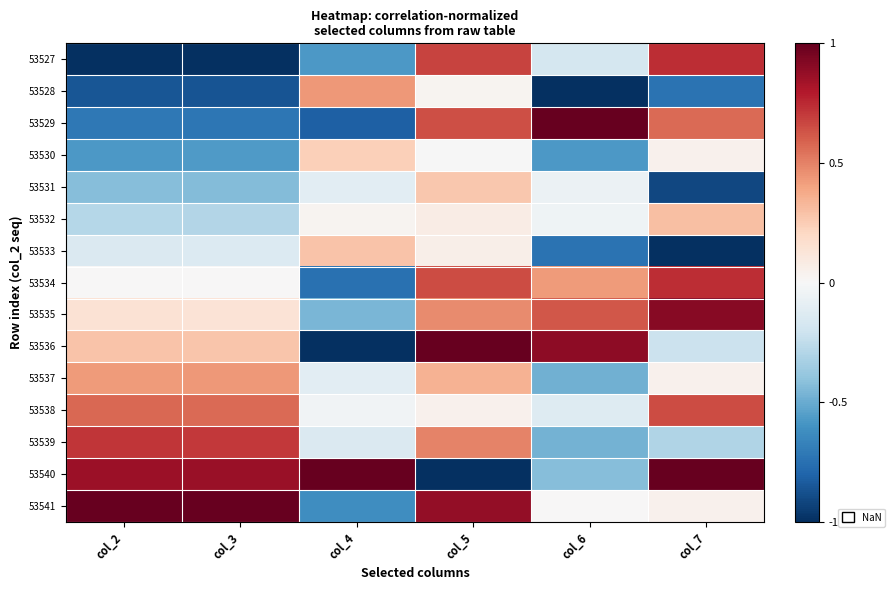

Reading left to right, transcribe all the data shown in this chart.

53527: col_2=-1.0	col_3=-1.0	col_4=-0.6	col_5=0.7	col_6=-0.2	col_7=0.7
53528: col_2=-0.9	col_3=-0.9	col_4=0.4	col_5=0.0	col_6=-1.0	col_7=-0.7
53529: col_2=-0.7	col_3=-0.7	col_4=-0.8	col_5=0.6	col_6=1.0	col_7=0.6
53530: col_2=-0.6	col_3=-0.6	col_4=0.2	col_5=-0.0	col_6=-0.6	col_7=0.0
53531: col_2=-0.4	col_3=-0.4	col_4=-0.1	col_5=0.3	col_6=-0.1	col_7=-0.9
53532: col_2=-0.3	col_3=-0.3	col_4=0.0	col_5=0.1	col_6=-0.0	col_7=0.3
53533: col_2=-0.1	col_3=-0.1	col_4=0.3	col_5=0.1	col_6=-0.7	col_7=-1.0
53534: col_2=0.0	col_3=0.0	col_4=-0.7	col_5=0.7	col_6=0.4	col_7=0.7
53535: col_2=0.1	col_3=0.1	col_4=-0.5	col_5=0.5	col_6=0.6	col_7=0.9
53536: col_2=0.3	col_3=0.3	col_4=-1.0	col_5=1.0	col_6=0.9	col_7=-0.2
53537: col_2=0.4	col_3=0.4	col_4=-0.1	col_5=0.3	col_6=-0.5	col_7=0.0
53538: col_2=0.6	col_3=0.6	col_4=-0.0	col_5=0.0	col_6=-0.1	col_7=0.7
53539: col_2=0.7	col_3=0.7	col_4=-0.1	col_5=0.5	col_6=-0.5	col_7=-0.3
53540: col_2=0.9	col_3=0.9	col_4=1.0	col_5=-1.0	col_6=-0.4	col_7=1.0
53541: col_2=1.0	col_3=1.0	col_4=-0.6	col_5=0.9	col_6=0.0	col_7=0.0